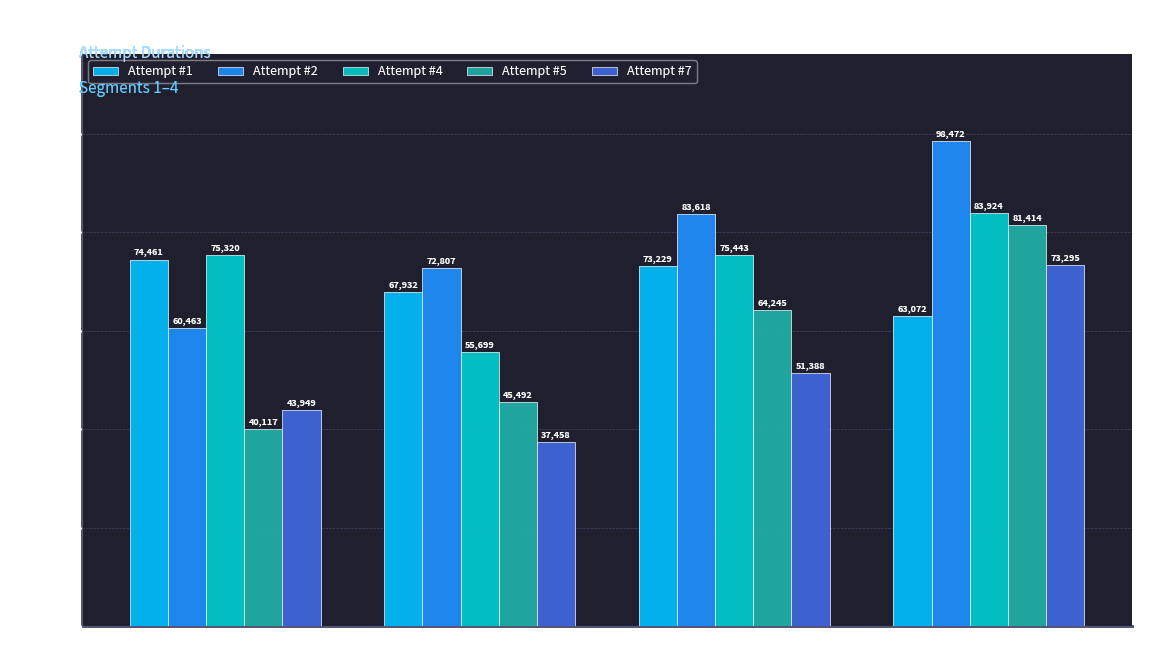

Between Segment 2 and Segment 3, which series saw the biggest shift?

Attempt #4